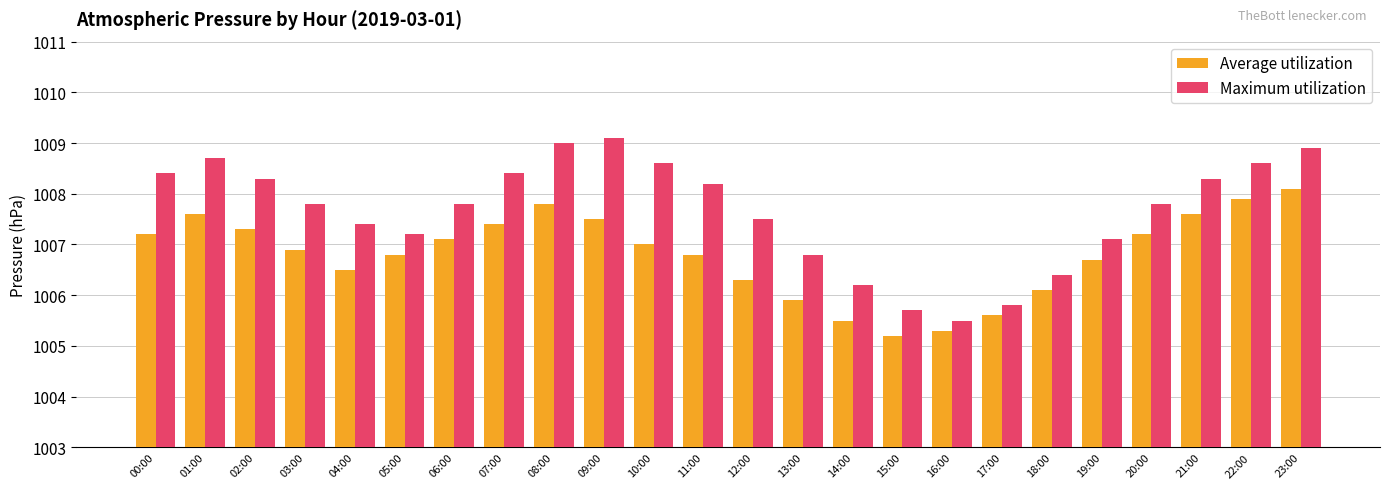

Between 05:00 and 07:00, which series saw the biggest shift?

Maximum utilization